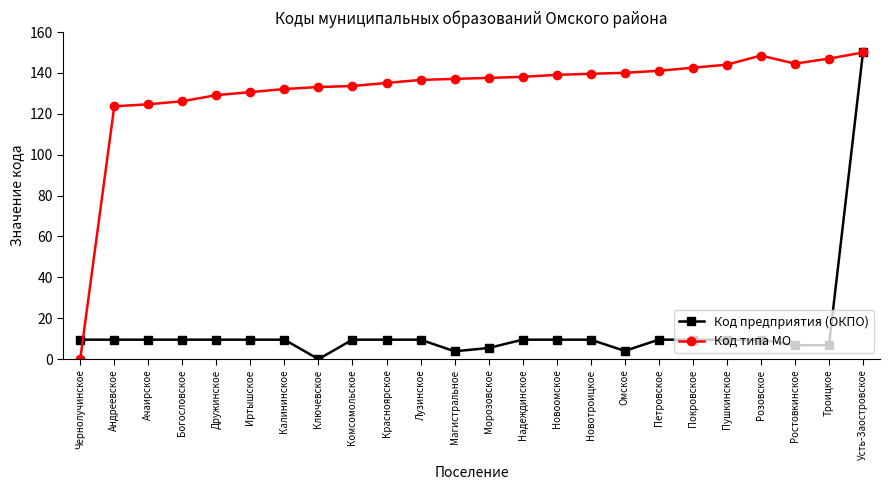

What position from the left is Надеждинское?

14